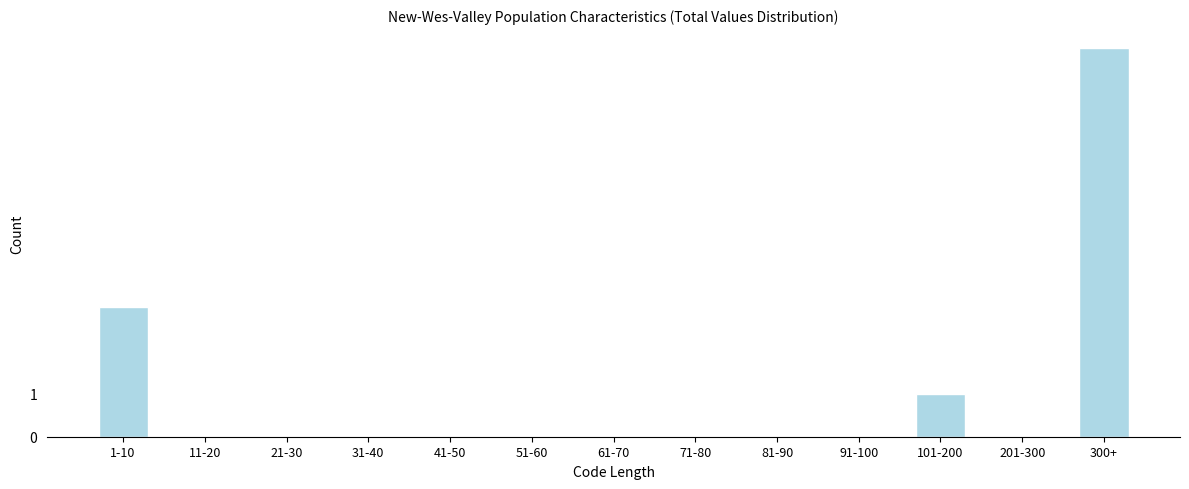

Reading right to left, what are all the values shown in this chart?

300+=9	201-300=0	101-200=1	91-100=0	81-90=0	71-80=0	61-70=0	51-60=0	41-50=0	31-40=0	21-30=0	11-20=0	1-10=3